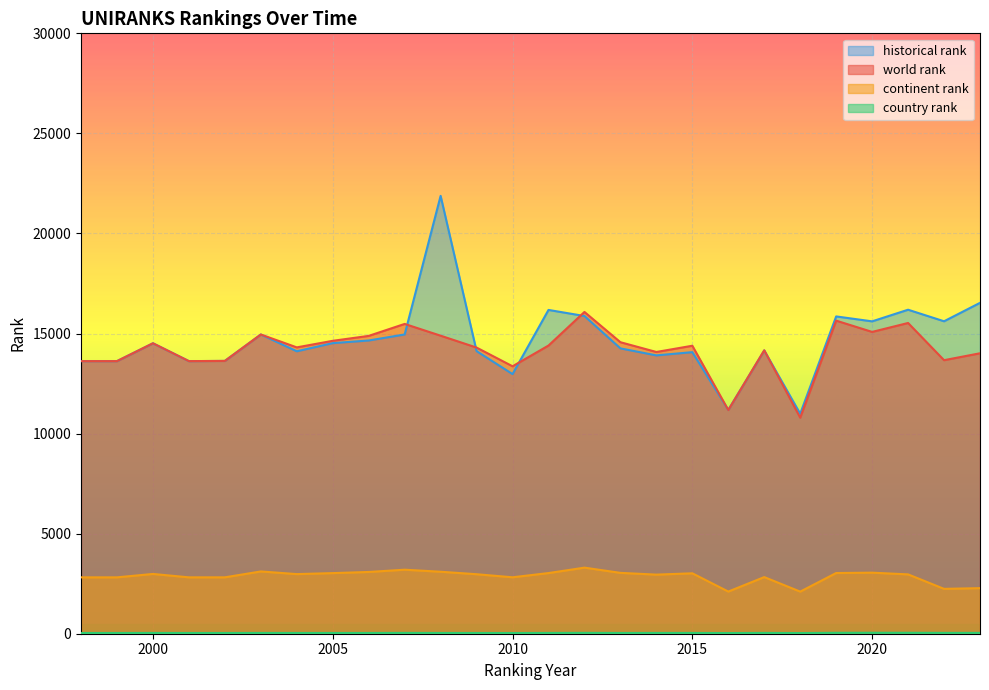

What is the difference between the continent rank values at 2006 and 2004?

107.0